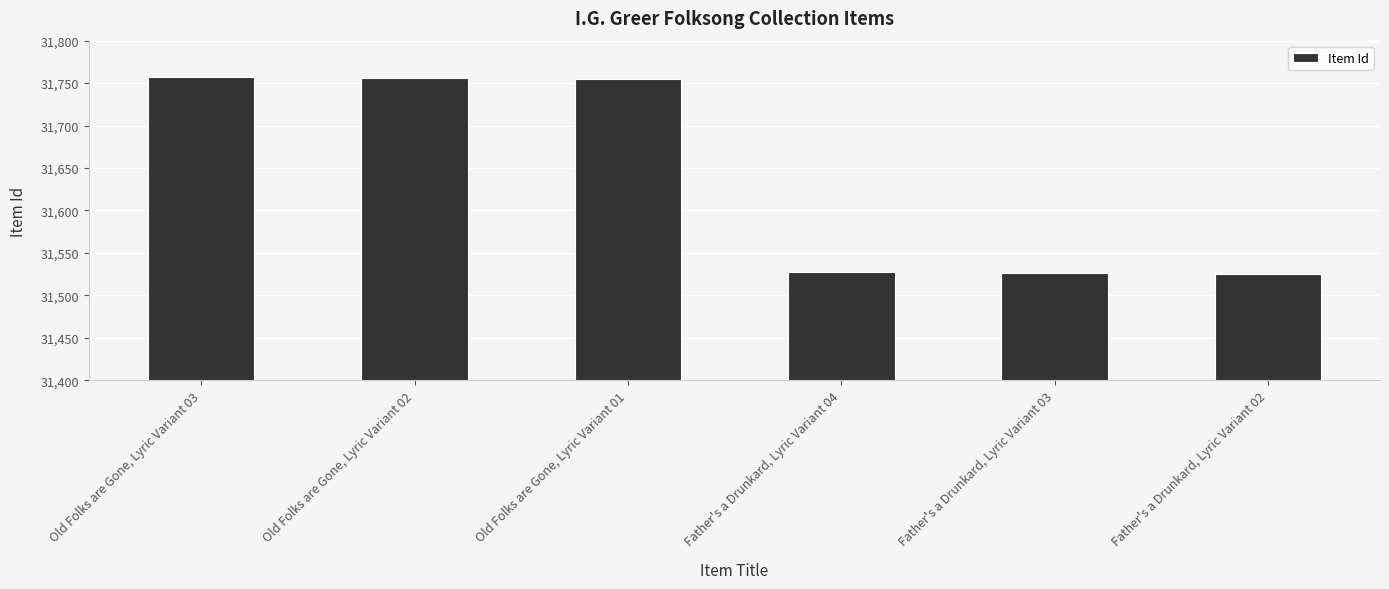

What is the smallest value displayed?

31525